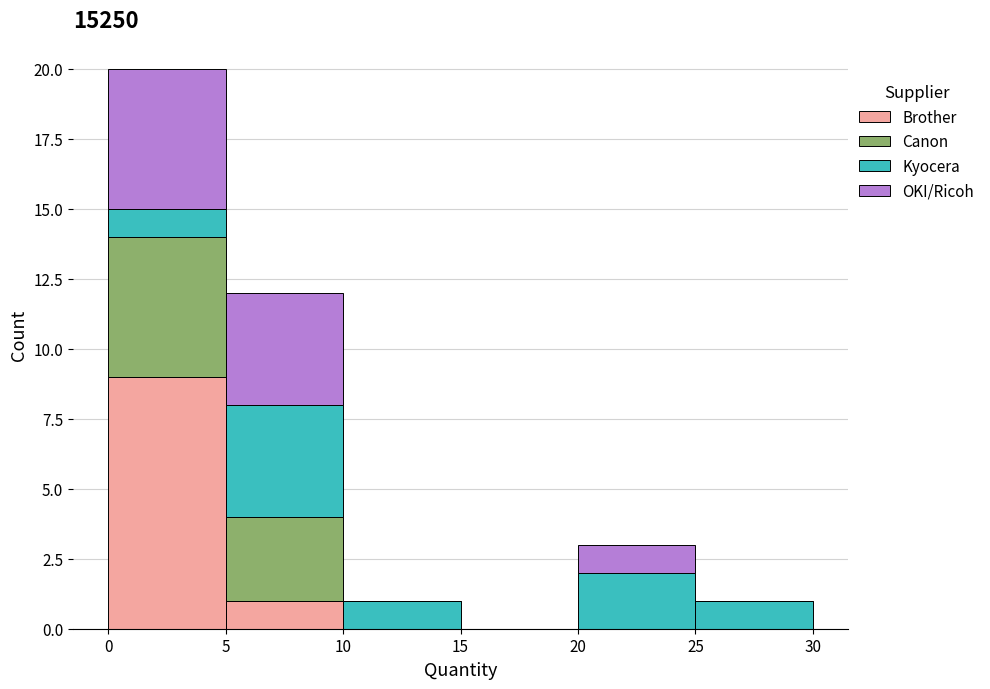

Which range on the x-axis has the tallest stacked bar (by total height)?

0 to 5